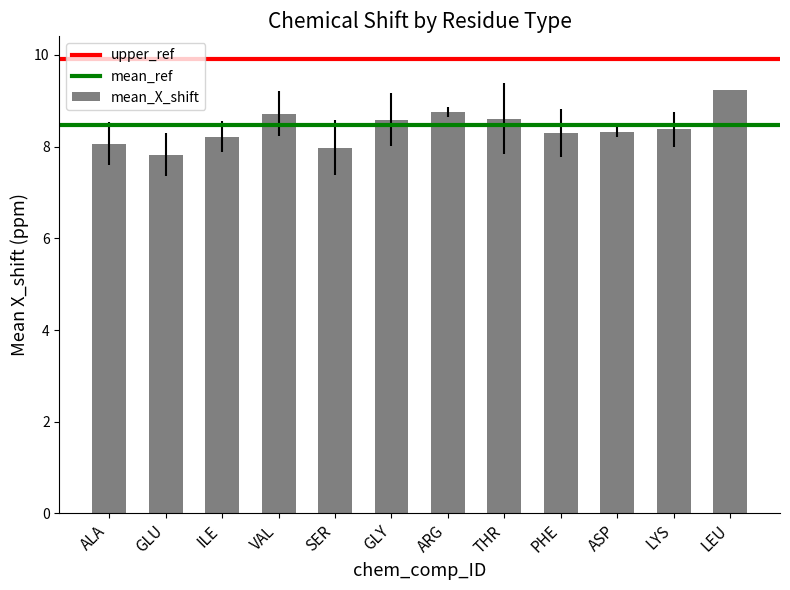

What is the sum of all values?

101.0